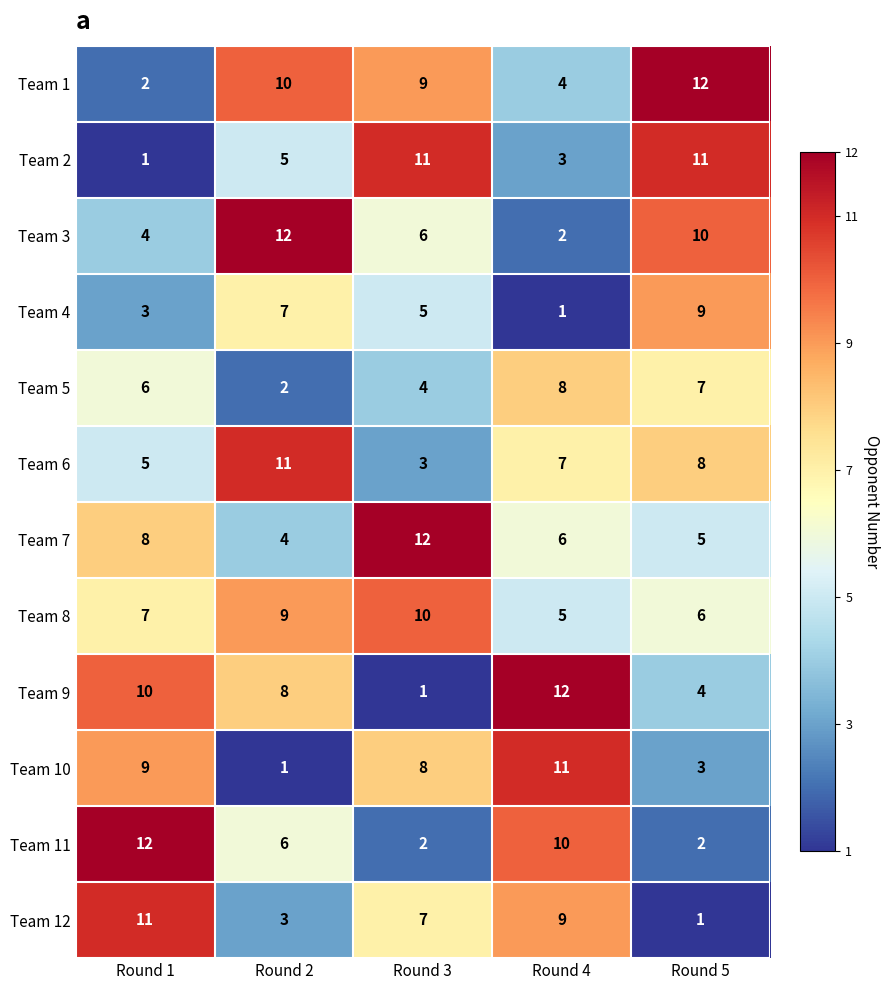

Count the Team 2 values in the range 3 to 11.

4